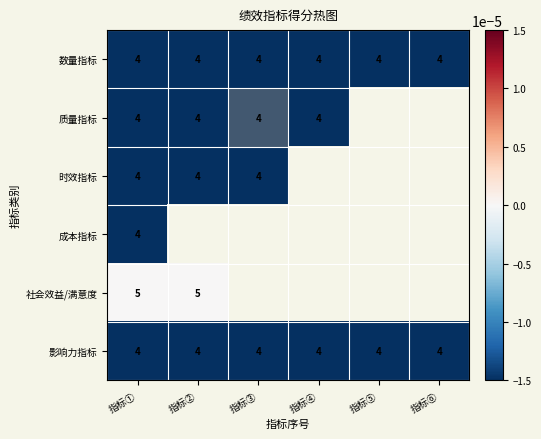

At which category is the sum across all series the highest?

指标①